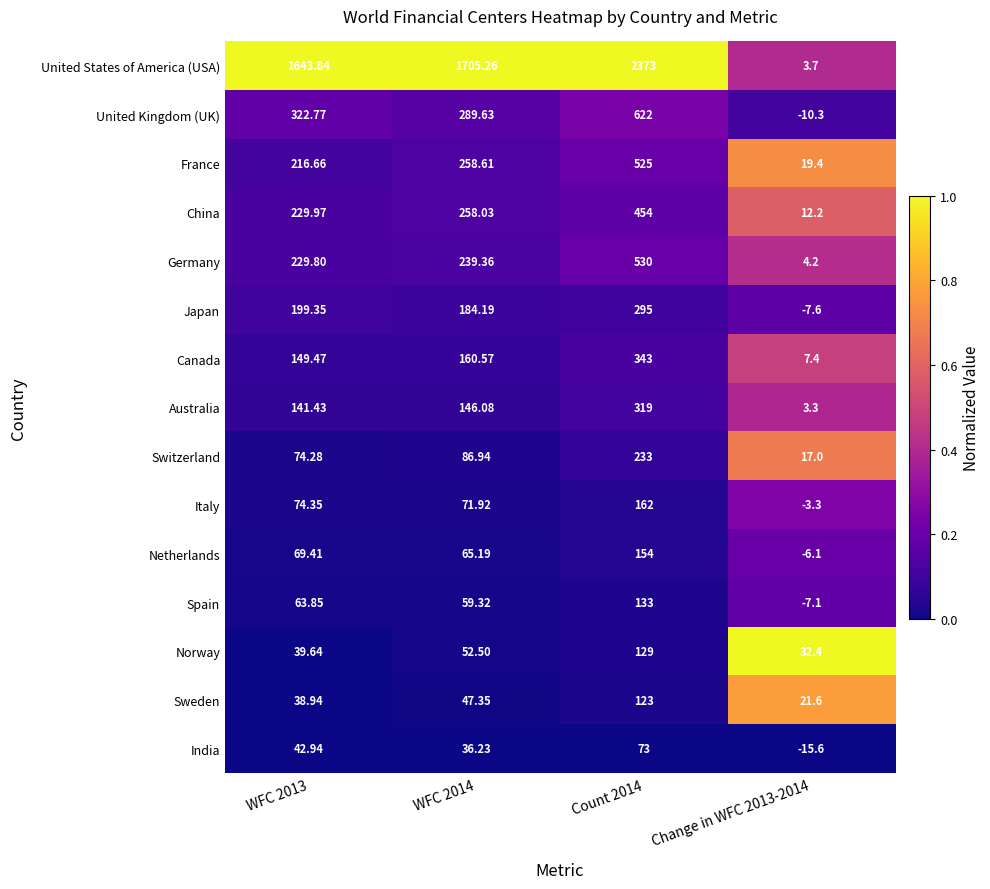

What is the maximum value shown in the chart?

2373.0